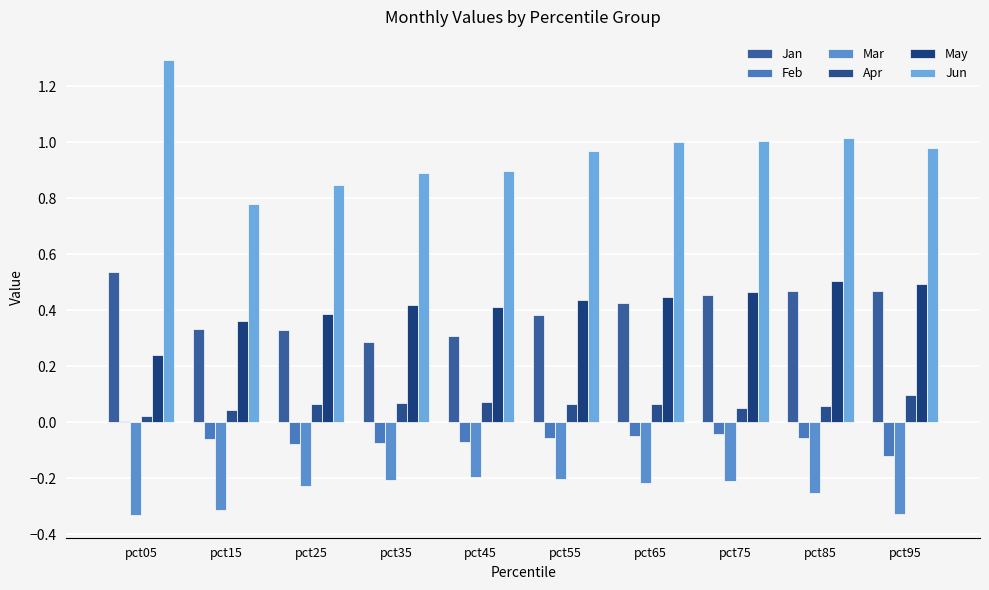

Which series has the largest total across all categories?

Jun